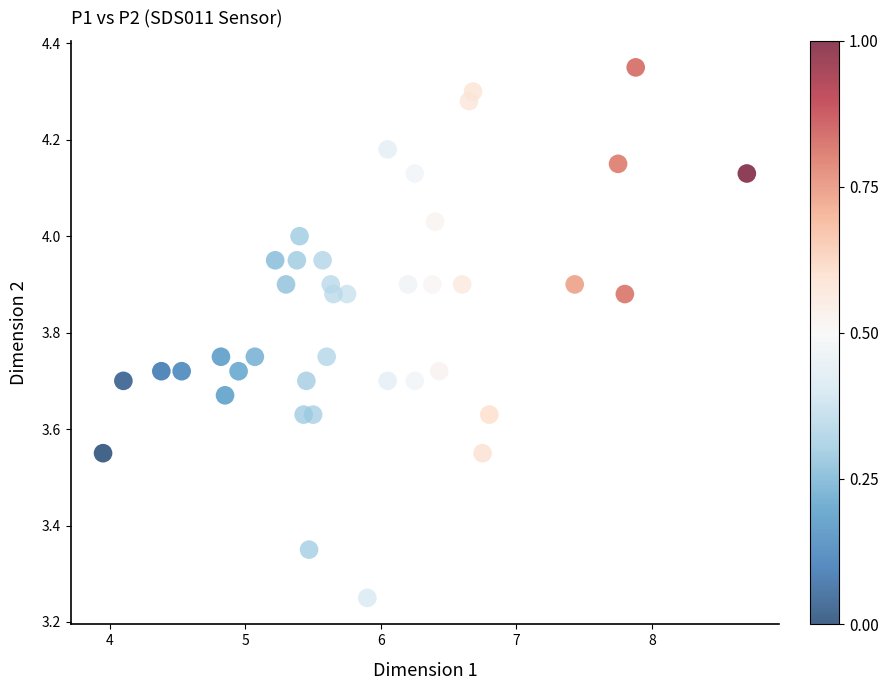

What is the range of X values (max minus min)?

4.7